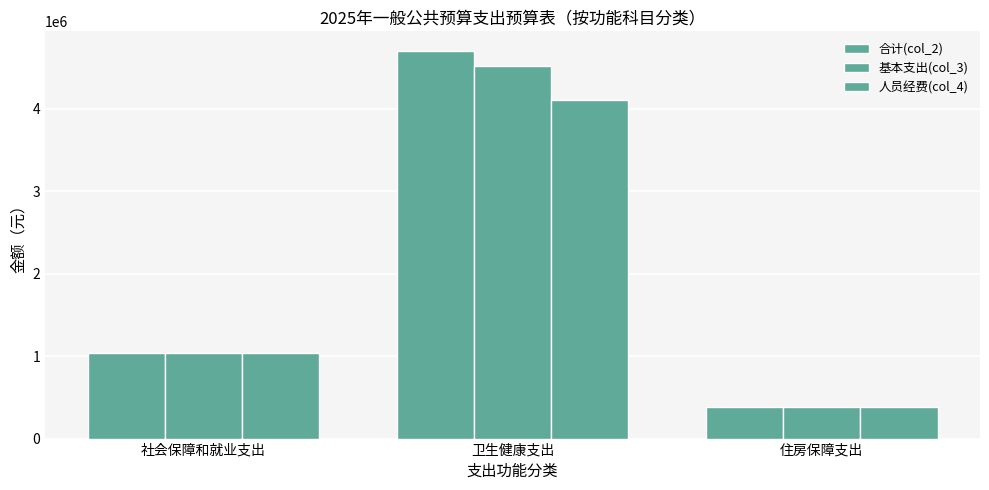

True or false: 合计(col_2) has a value of 118441.4 at 住房保障支出.

False